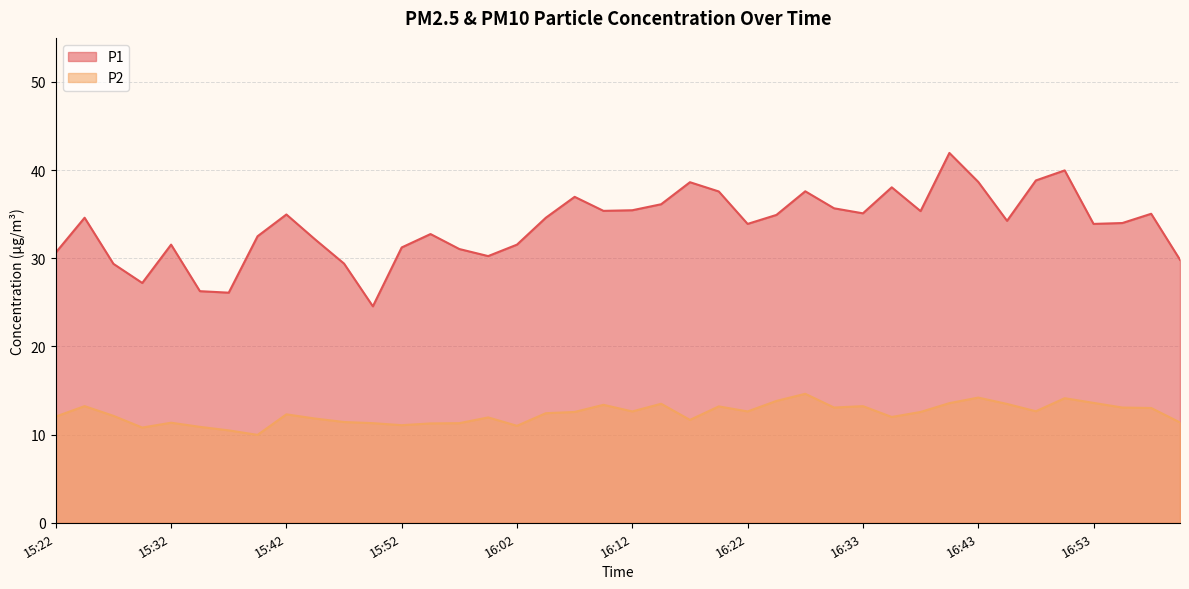

The P1 series shows 50.7 at 15:57. True or false?

False